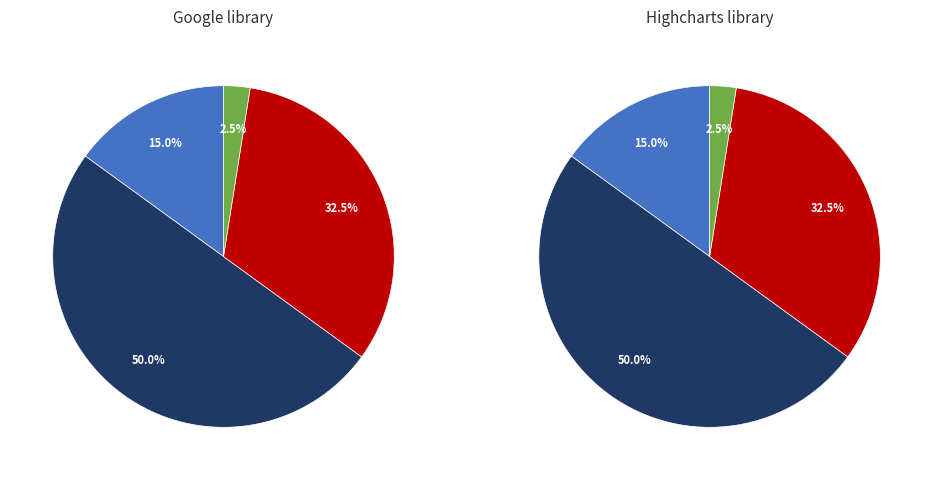

True or false: -59 accounts for 1% of the total.

False